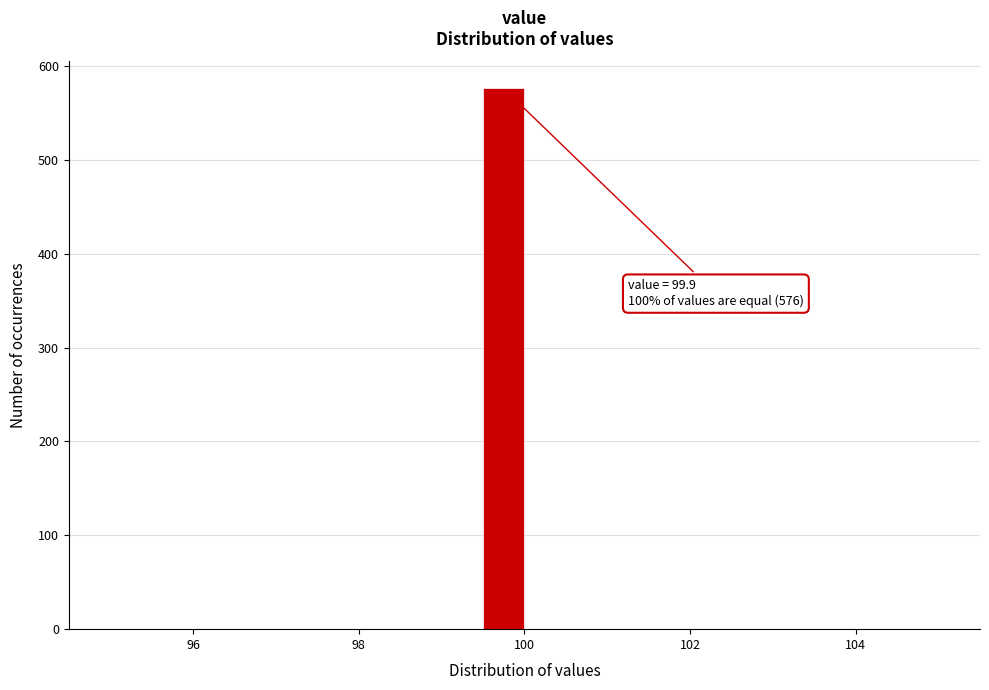

Read against the x-axis, roughly where is the centre of the tallest bar?

99.8